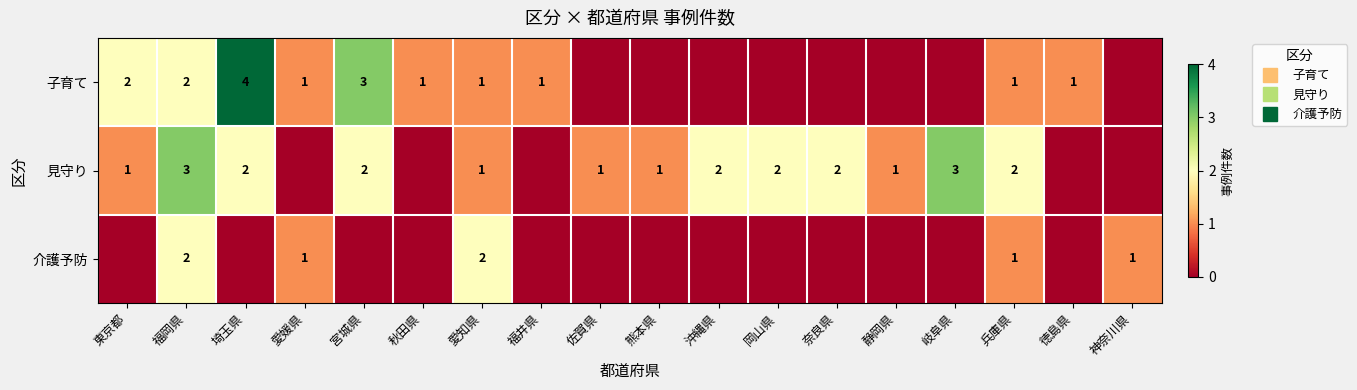

Which category has the lowest value in the 子育て series?

佐賀県